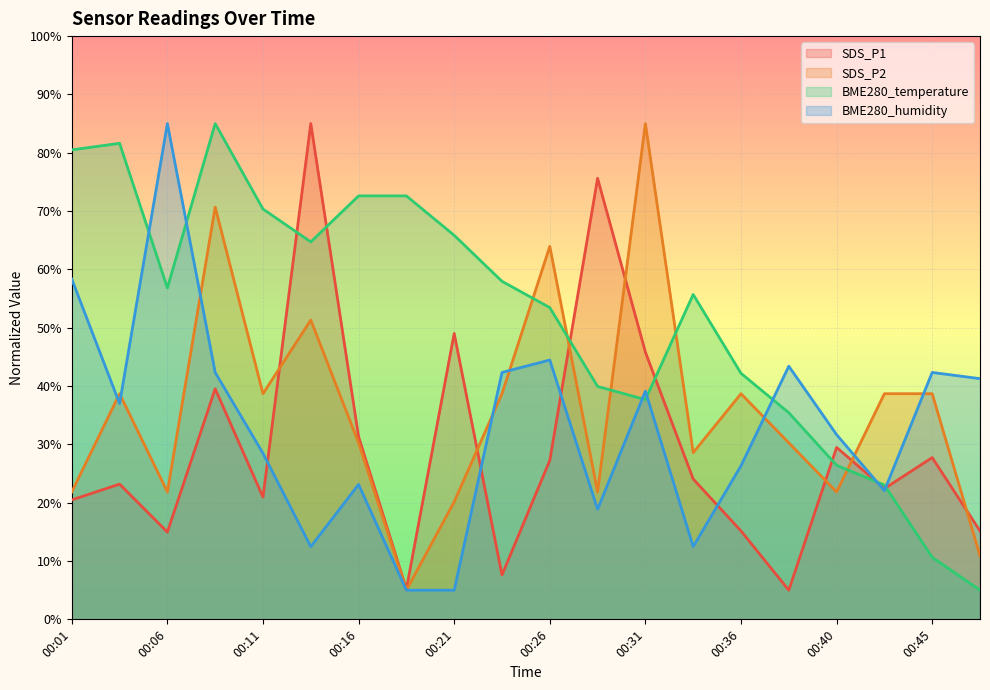

Count the number of categories in the chart.

20